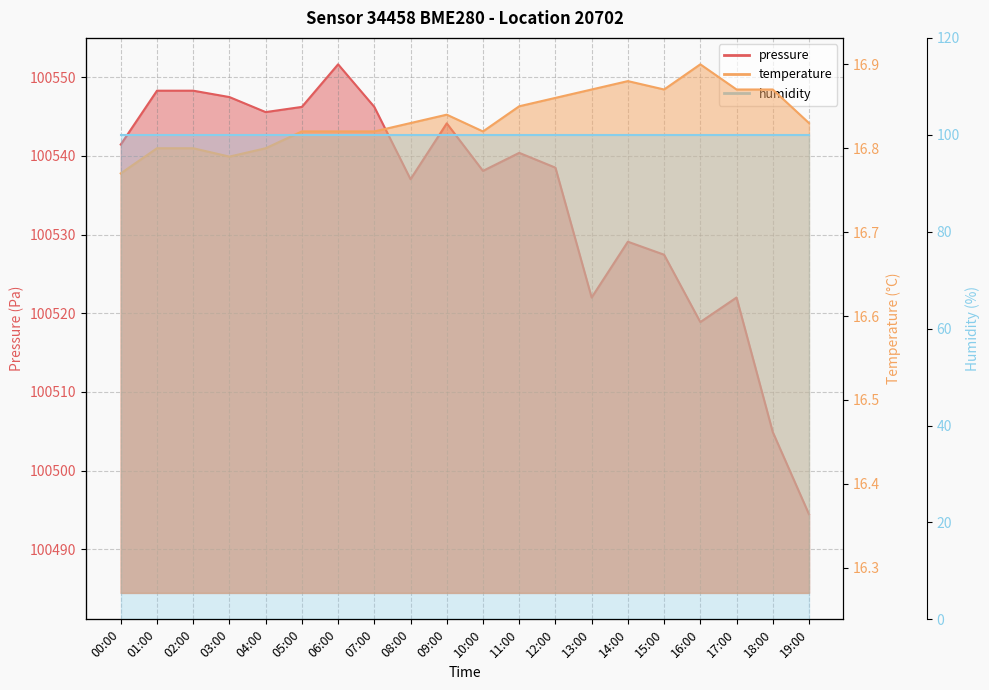

At which category does pressure reach its first local valley?

04:00